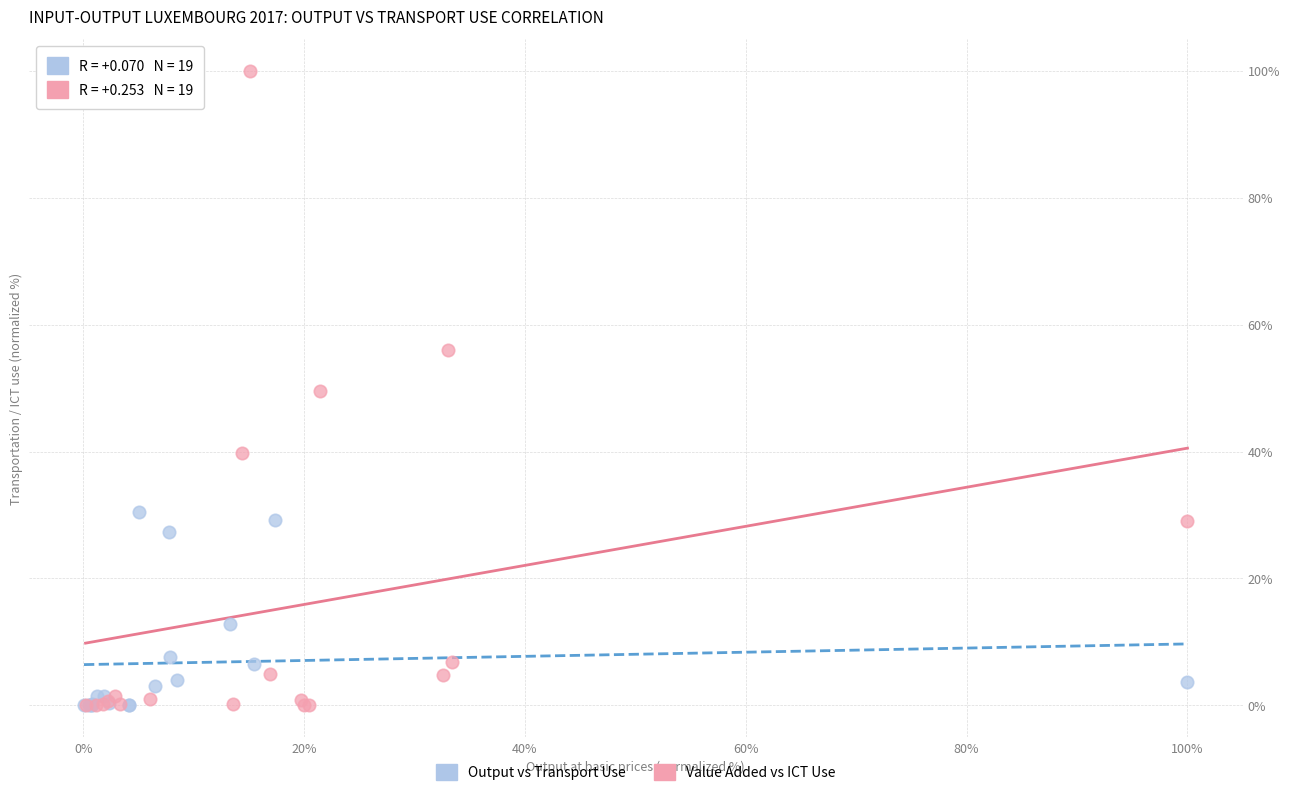

Which series has the widest spread of Y values?

Value Added vs ICT Use